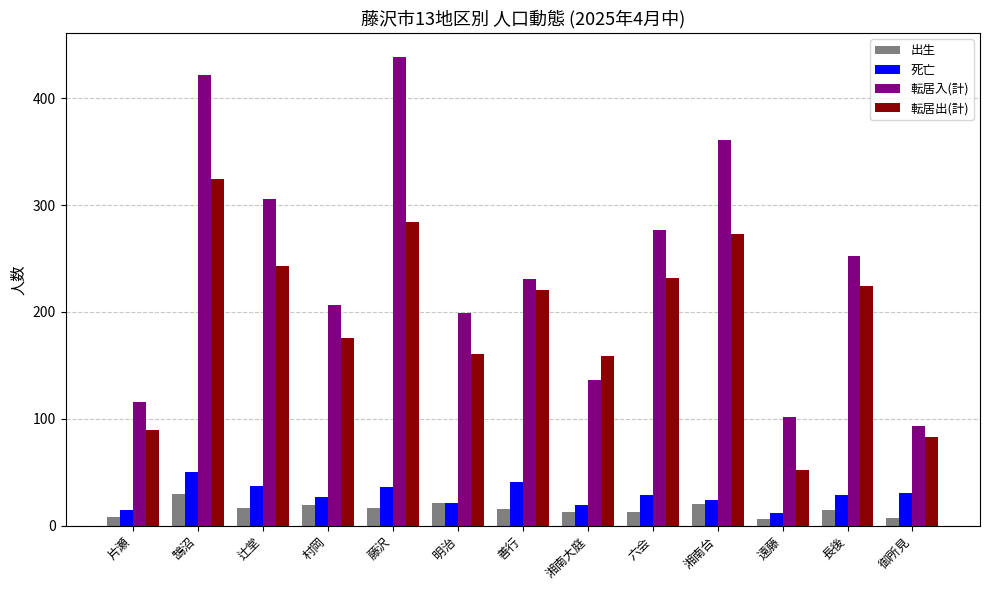

At which label does 転居出(計) first exceed 221?

鵠沼